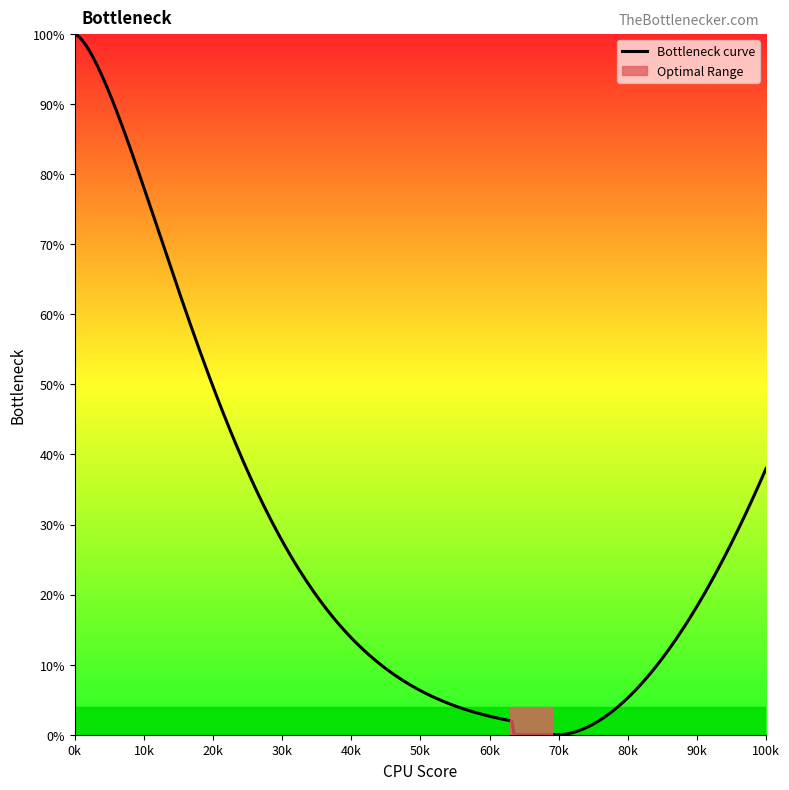

What is the maximum value shown in the chart?

100.0